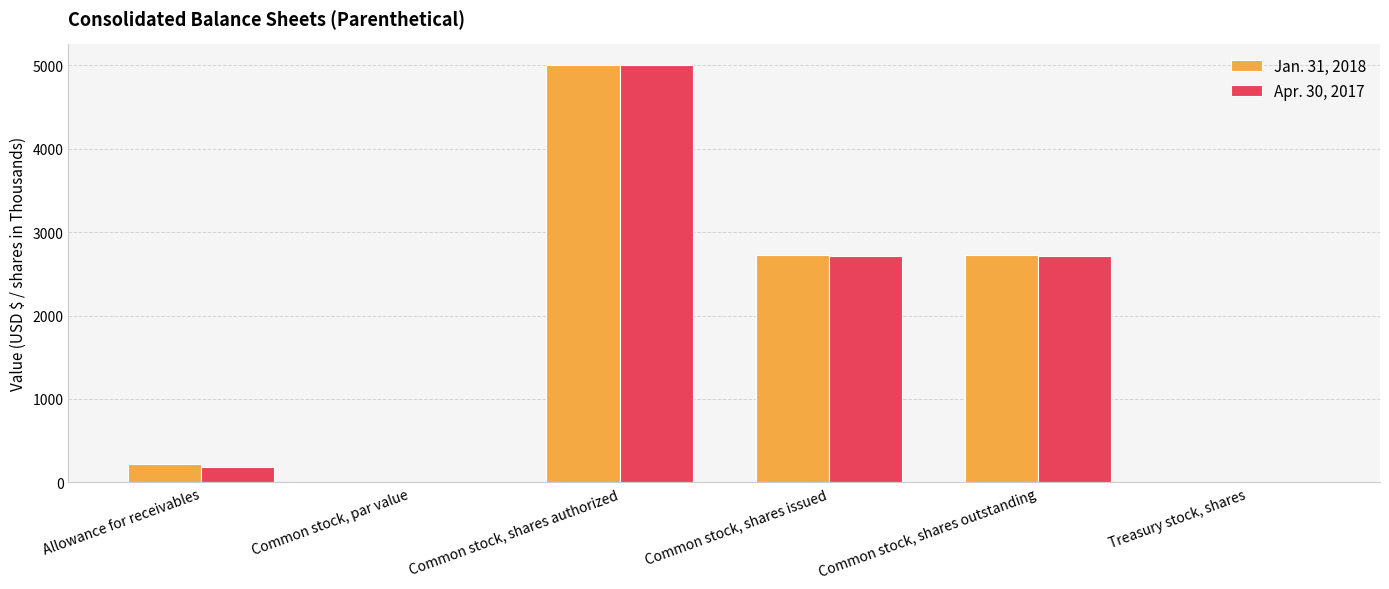

At which label does Jan. 31, 2018 reach its peak?

Common stock, shares authorized